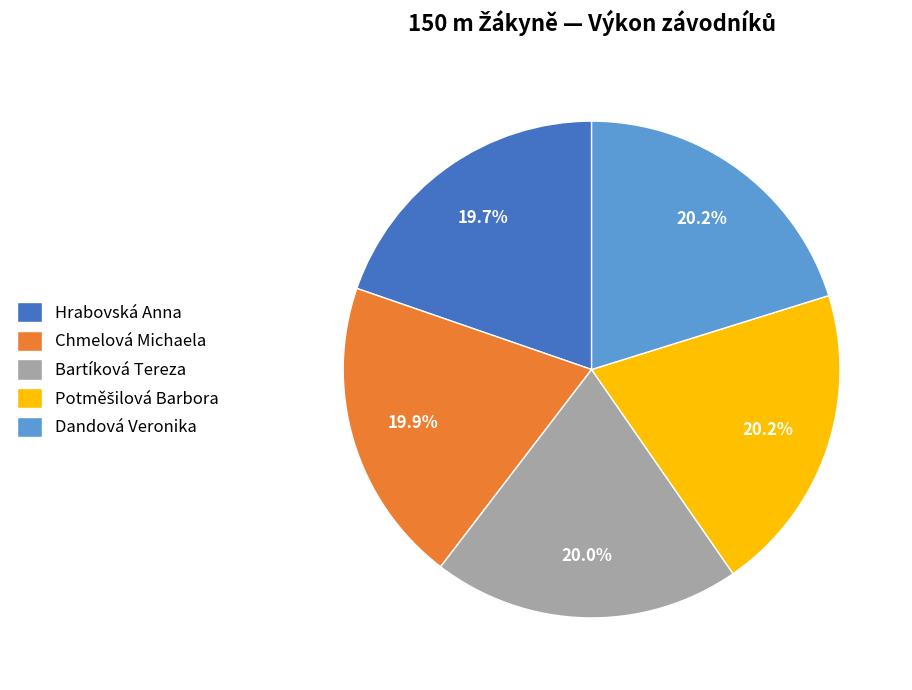

What is the ratio of the value at Chmelová Michaela to the value at Bartíková Tereza?

1.0